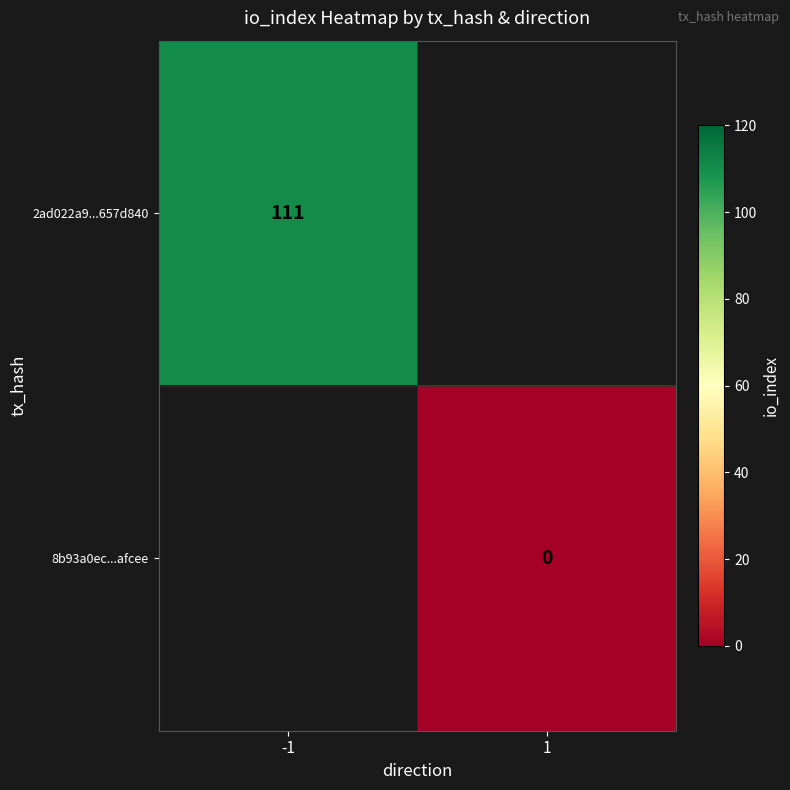

Between 1 and -1, which is larger?

-1